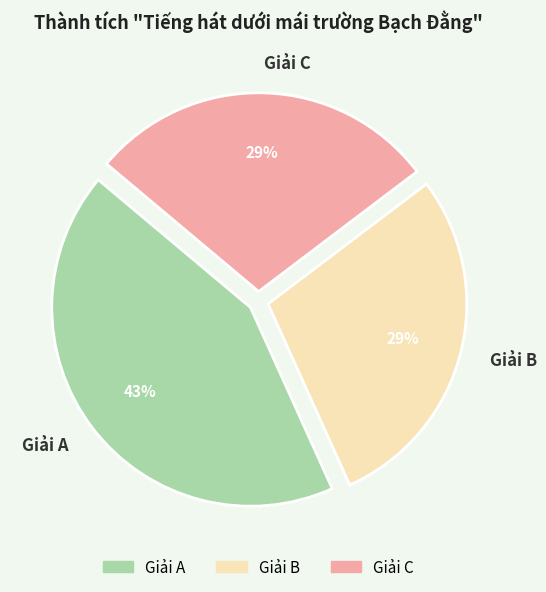

To the nearest percent, what is the difference between the largest and smallest slice percentages?

14%